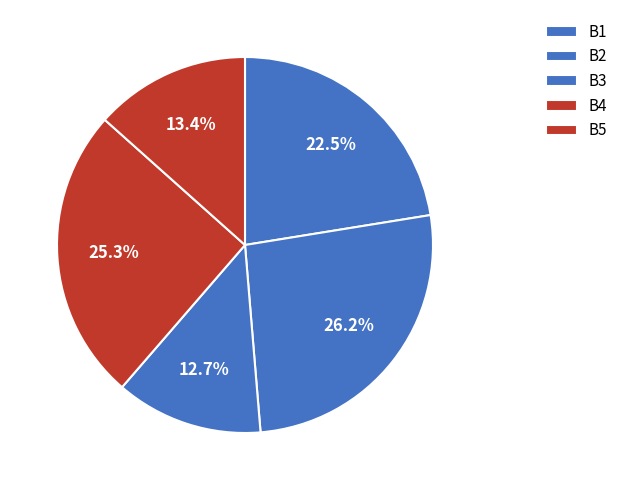

Rank the categories by value from lowest to highest.

B3, B5, B1, B4, B2